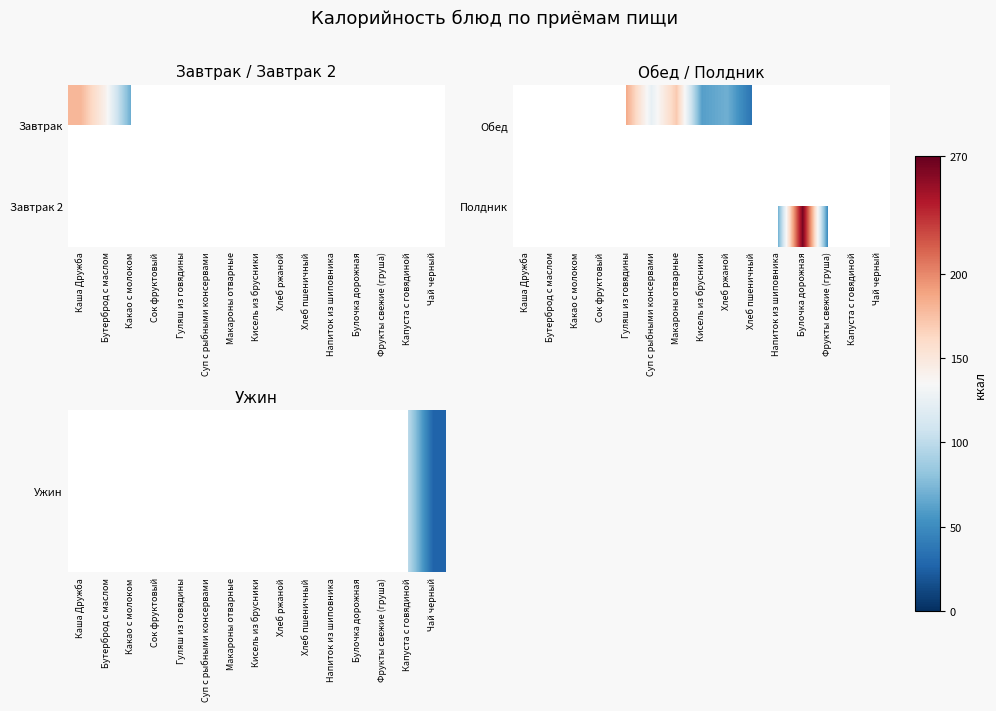

Rank the categories by Полдник value from highest to lowest.

Булочка дорожная, Фрукты свежие (груша), Капуста с говядиной, Чай черный, Каша Дружба, Бутерброд с маслом, Какао с молоком, Сок фруктовый, Гуляш из говядины, Суп с рыбными консервами, Макароны отварные, Кисель из брусники, Хлеб ржаной, Хлеб пшеничный, Напиток из шиповника